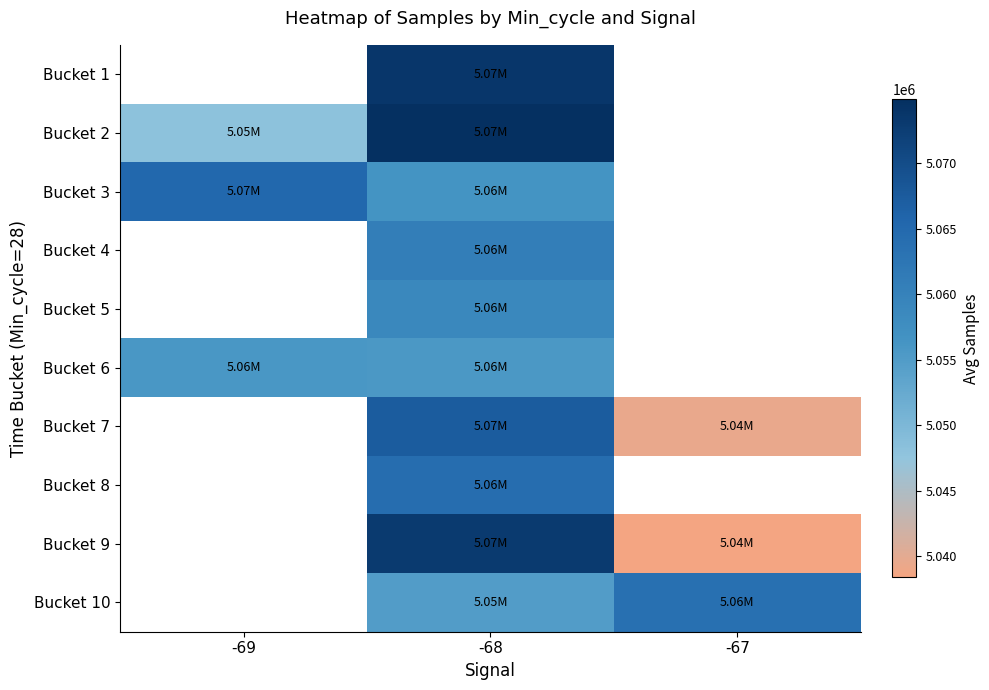

At which category is the sum across all series the highest?

-68